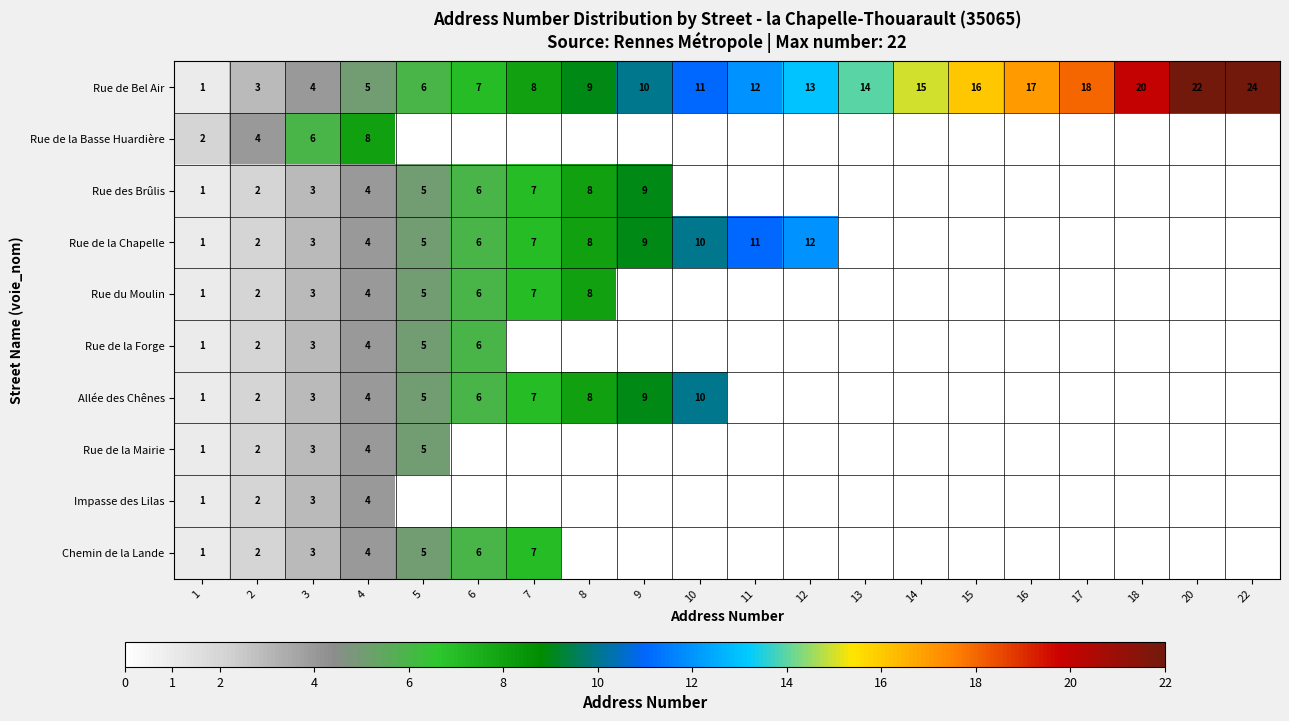

The Chemin de la Lande series shows 2 at 2. True or false?

True